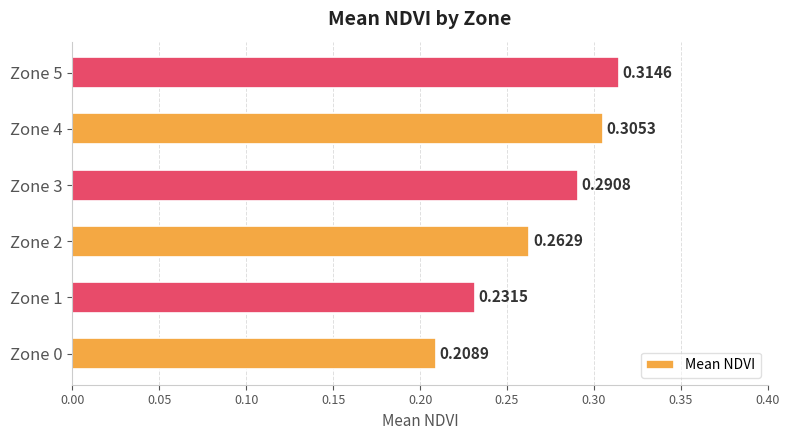

How many bars are there in total?

6